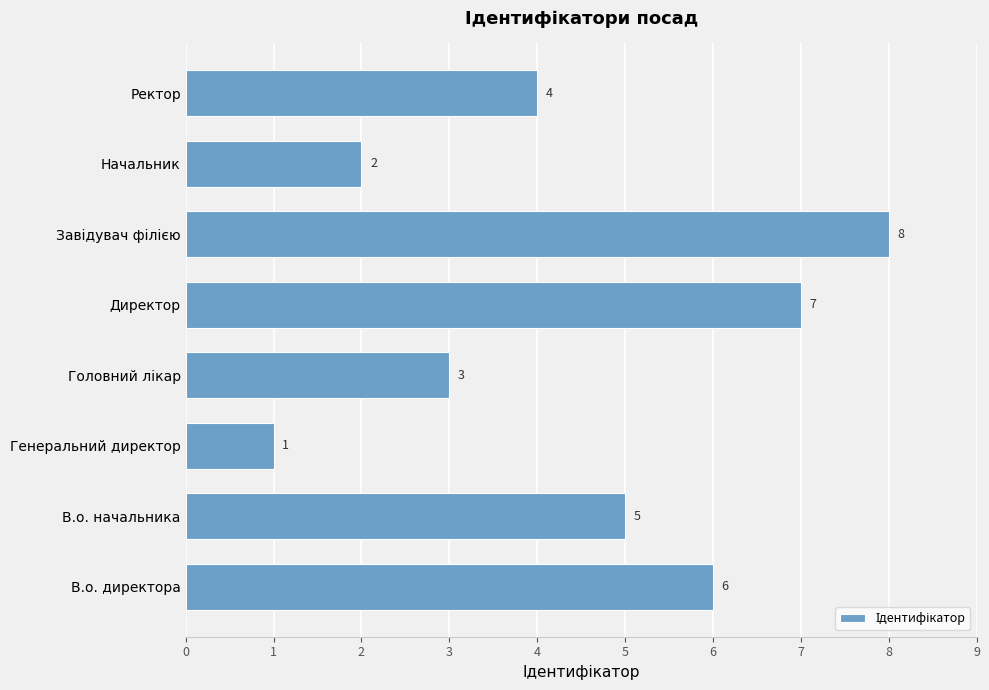

How many data points does each series have?

8